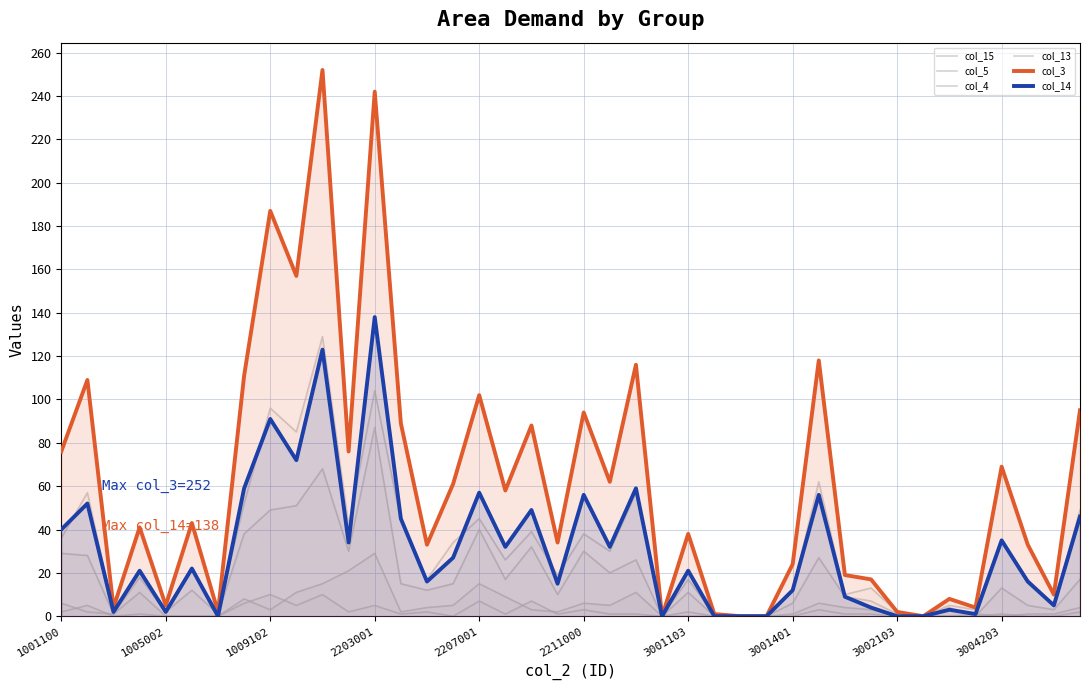

At how many categories does at least one series exceed 41?

20